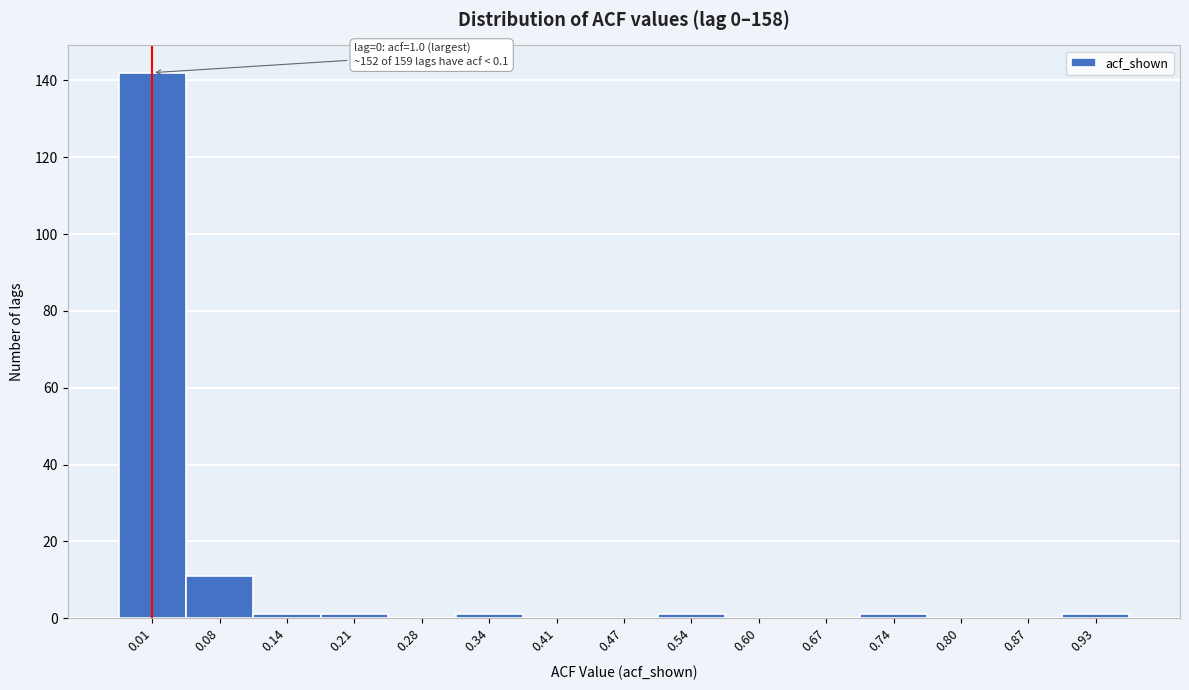

Reading right to left, transcribe all the data shown in this chart.

0.93=1	0.87=0	0.80=0	0.74=1	0.67=0	0.60=0	0.54=1	0.47=0	0.41=0	0.34=1	0.28=0	0.21=1	0.14=1	0.08=11	0.01=142